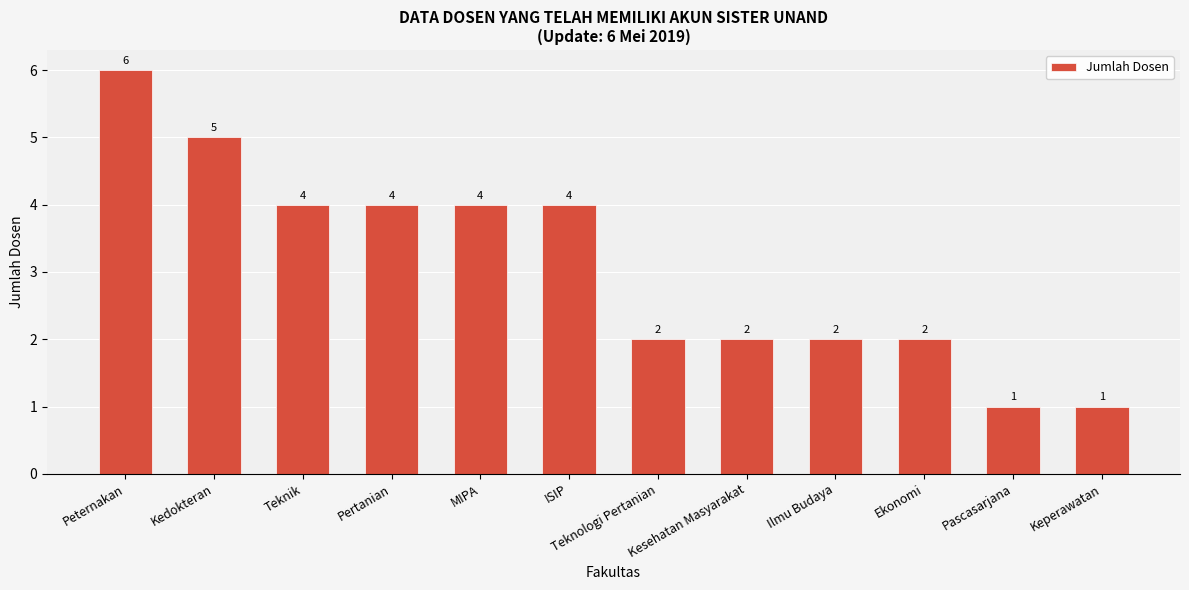

What is the maximum value shown in the chart?

6